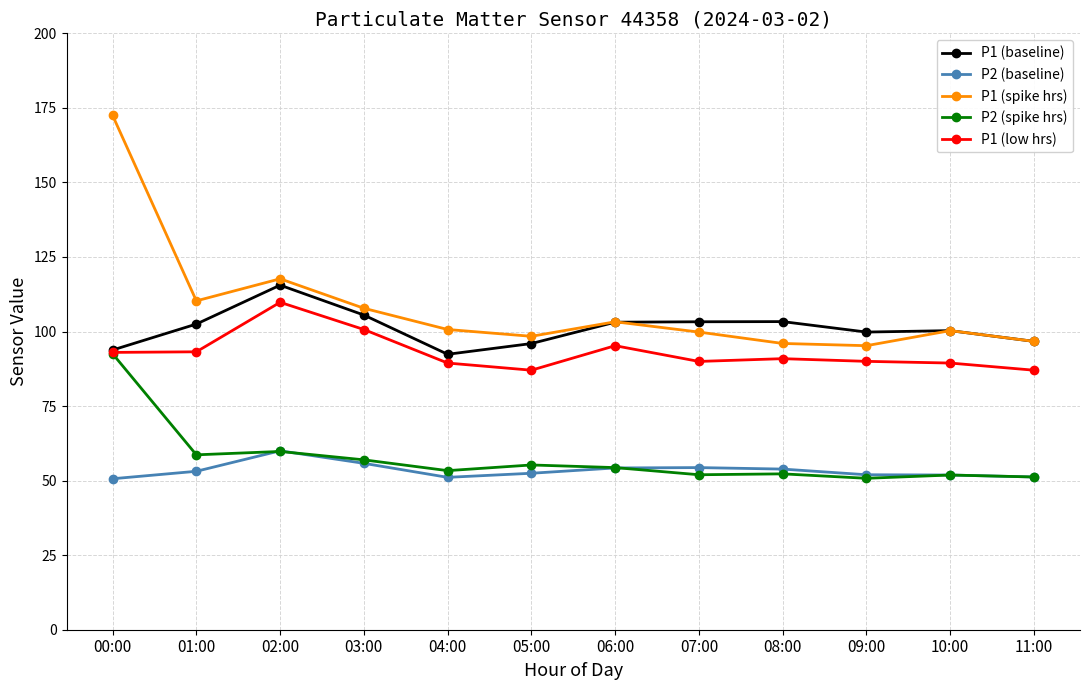

What is the sum of all P1 (baseline) values?

1212.3